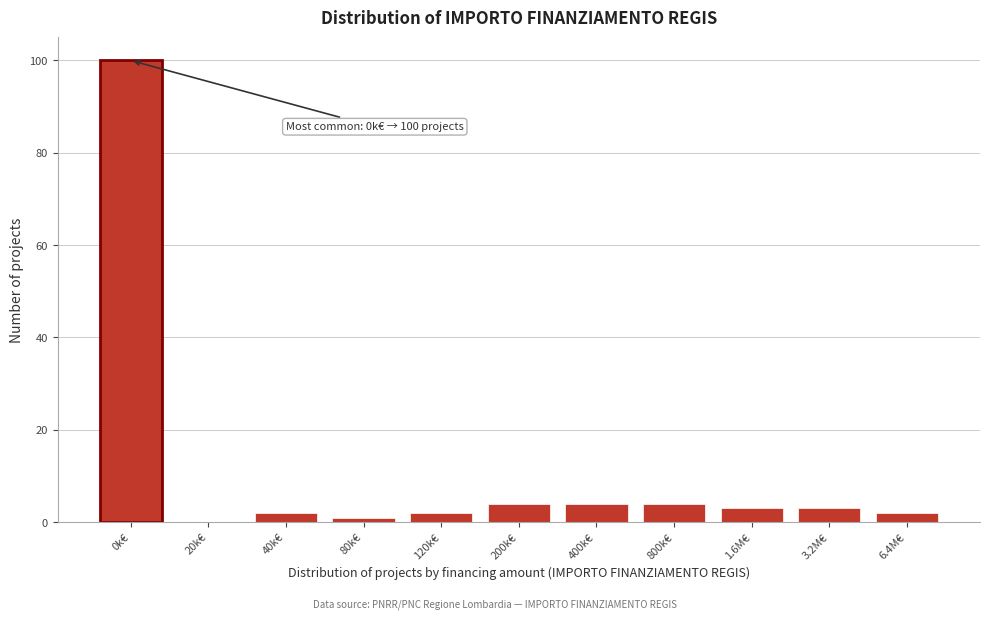

Reading left to right, transcribe all the data shown in this chart.

0k€=100	20k€=0	40k€=2	80k€=1	120k€=2	200k€=4	400k€=4	800k€=4	1.6M€=3	3.2M€=3	6.4M€=2